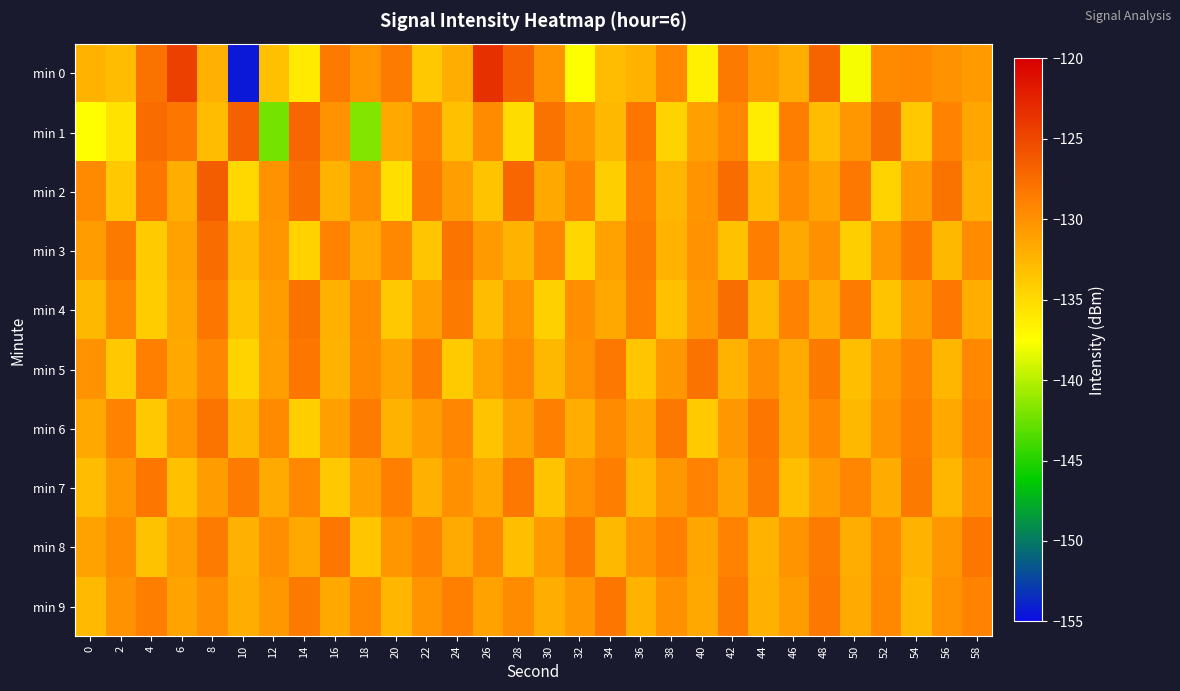

How many distinct data groups are displayed?

10